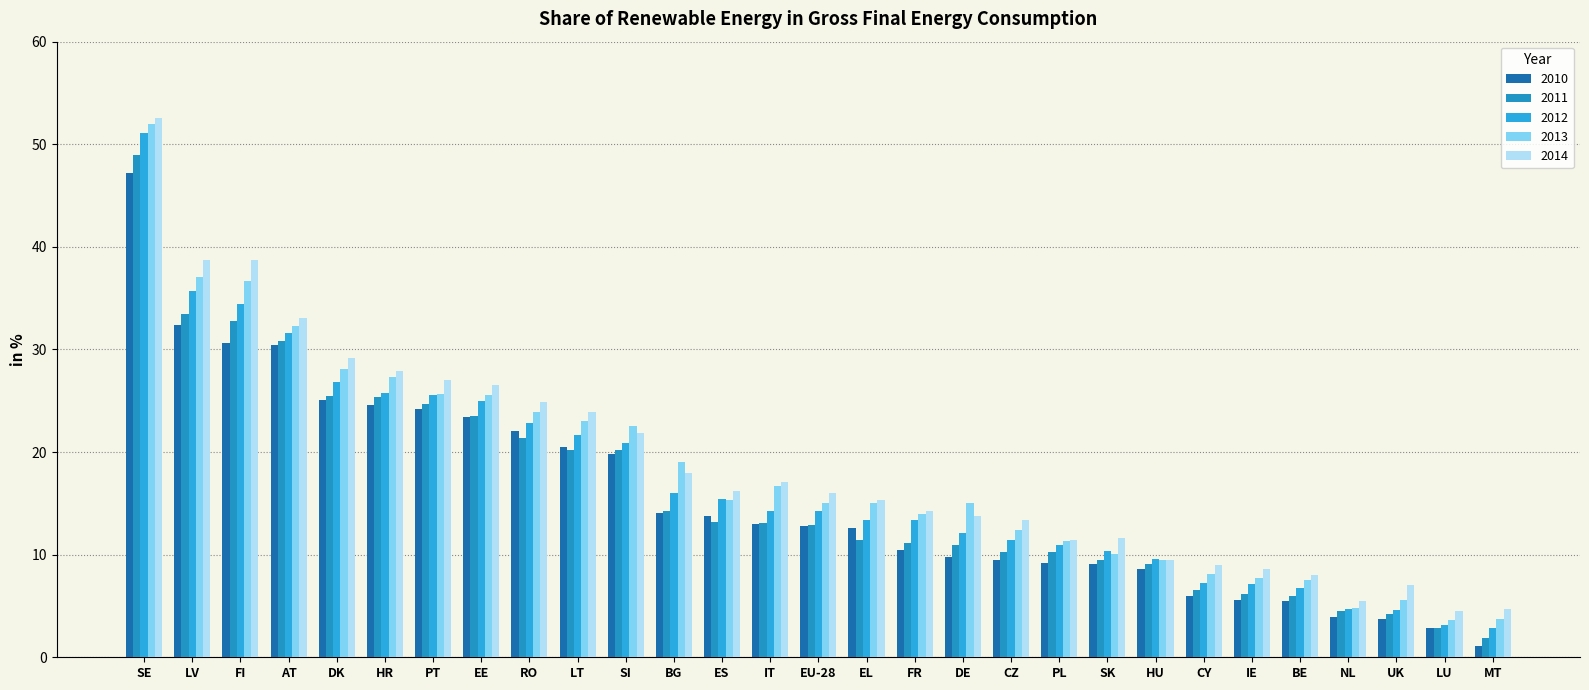

At PT, list the series in order from largest to smallest.

2014, 2013, 2012, 2011, 2010